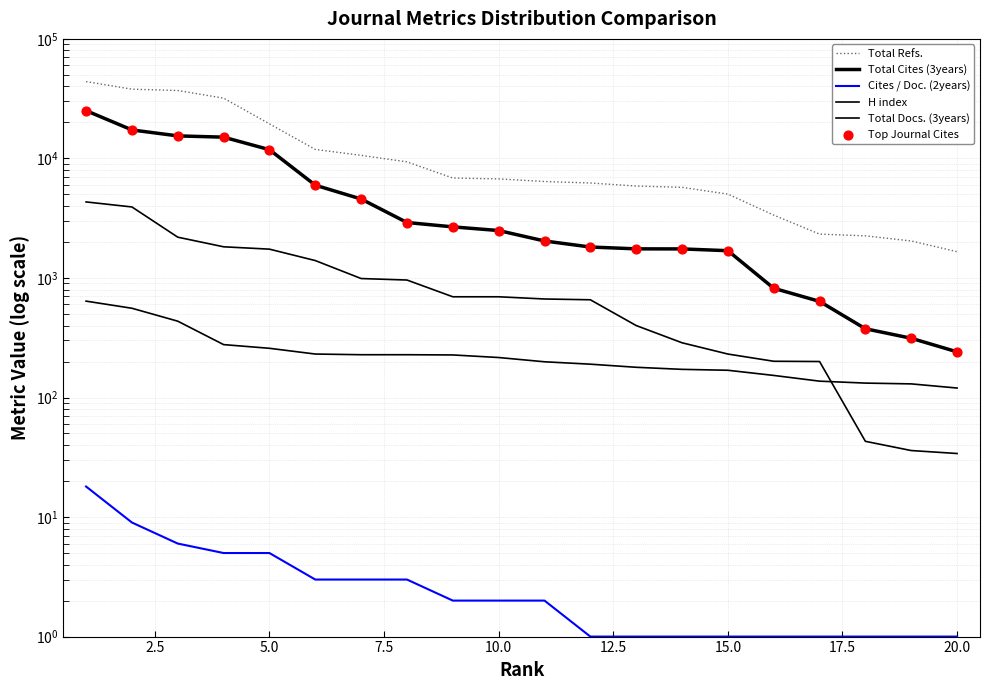

Which series has the largest Y range (max minus min)?

Total Refs.